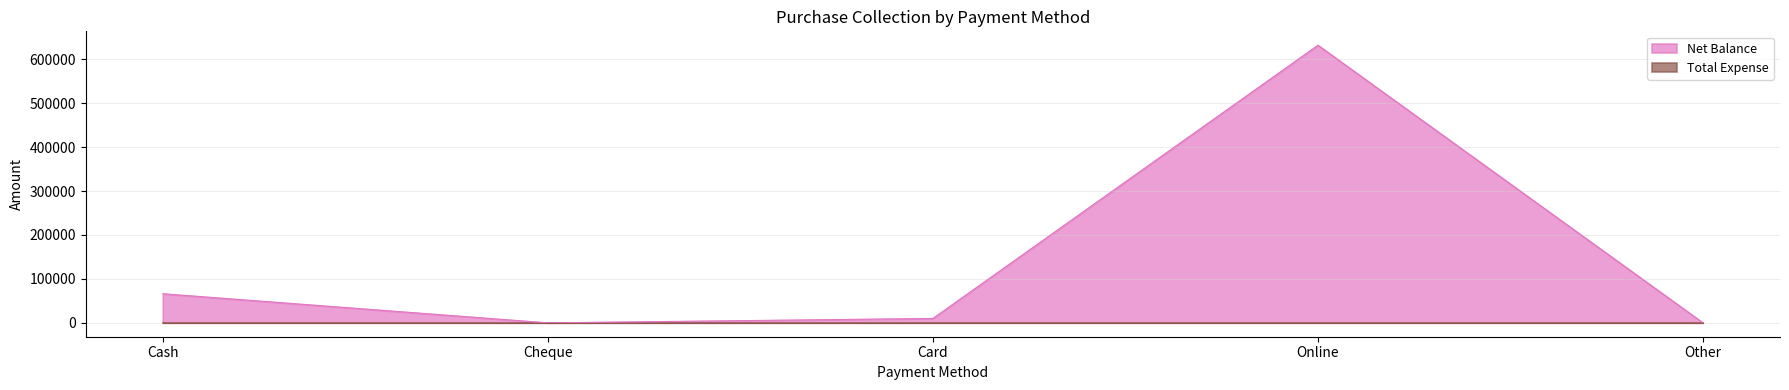

Between Cash and Online, which is larger?

Online